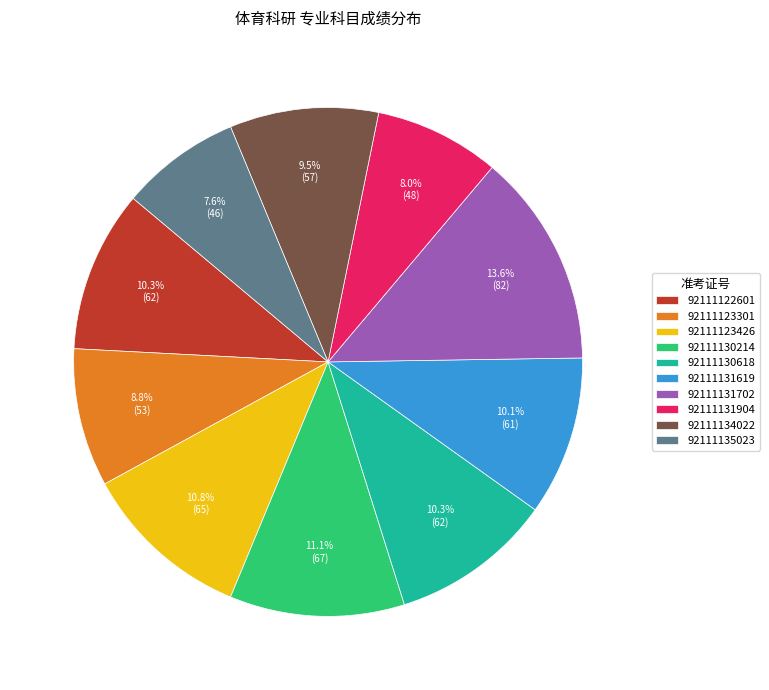

Is it true that 92111131619 is 3% of the pie?

False